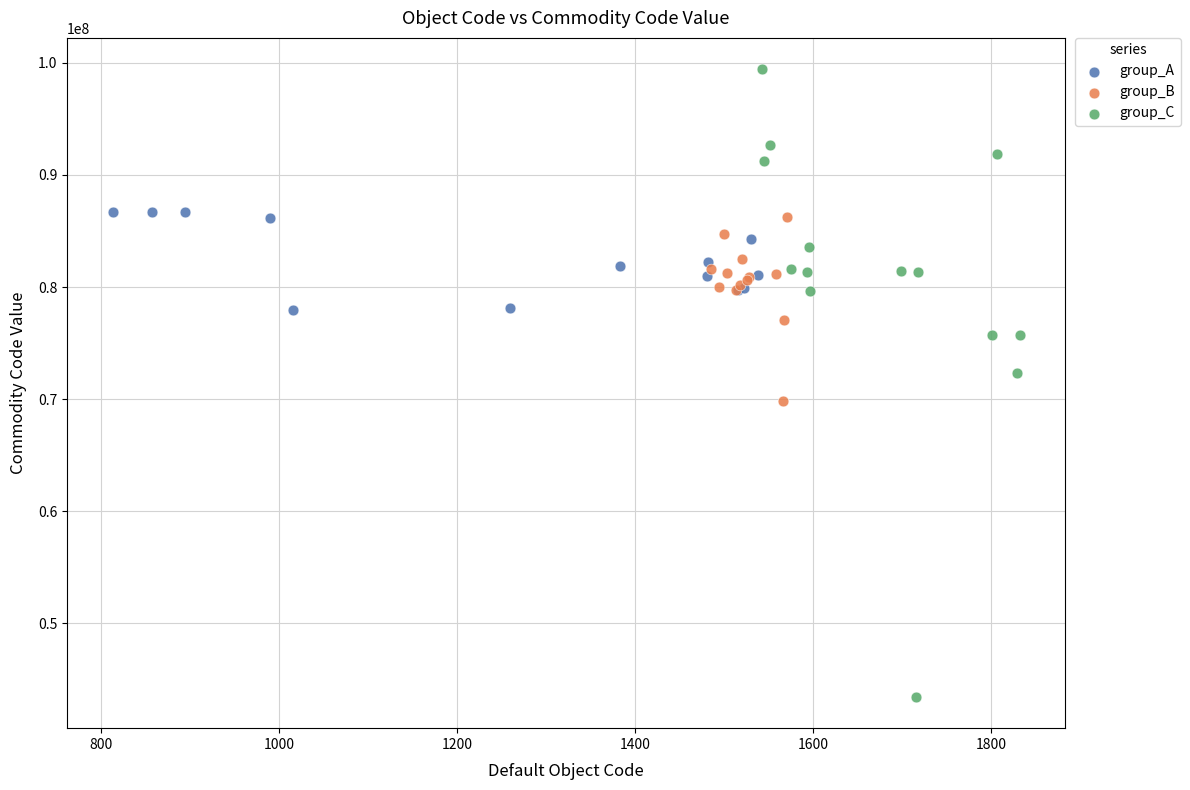

Which series has the widest spread of Y values?

group_C